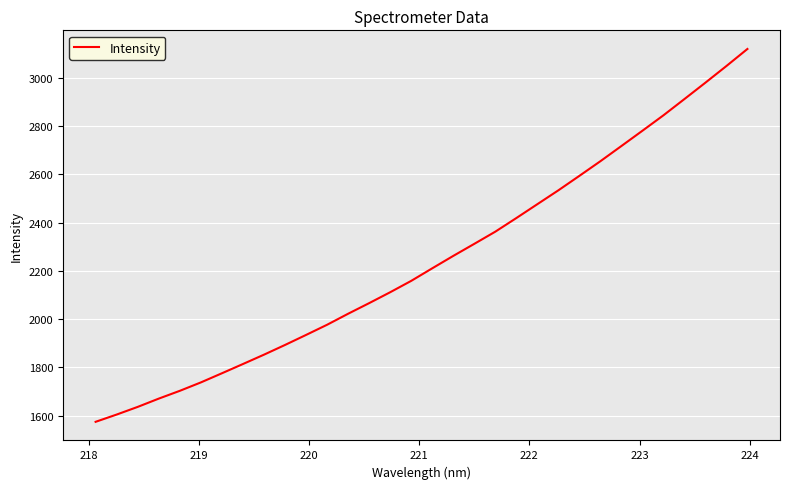

How many series are shown in this chart?

1